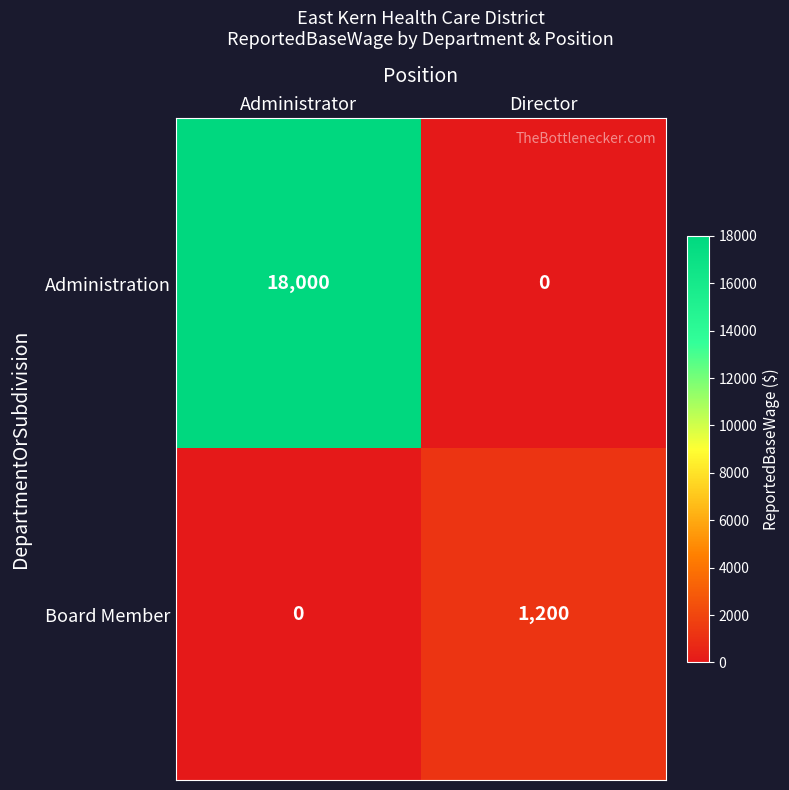

Between Administrator and Director, which series saw the biggest shift?

Administration